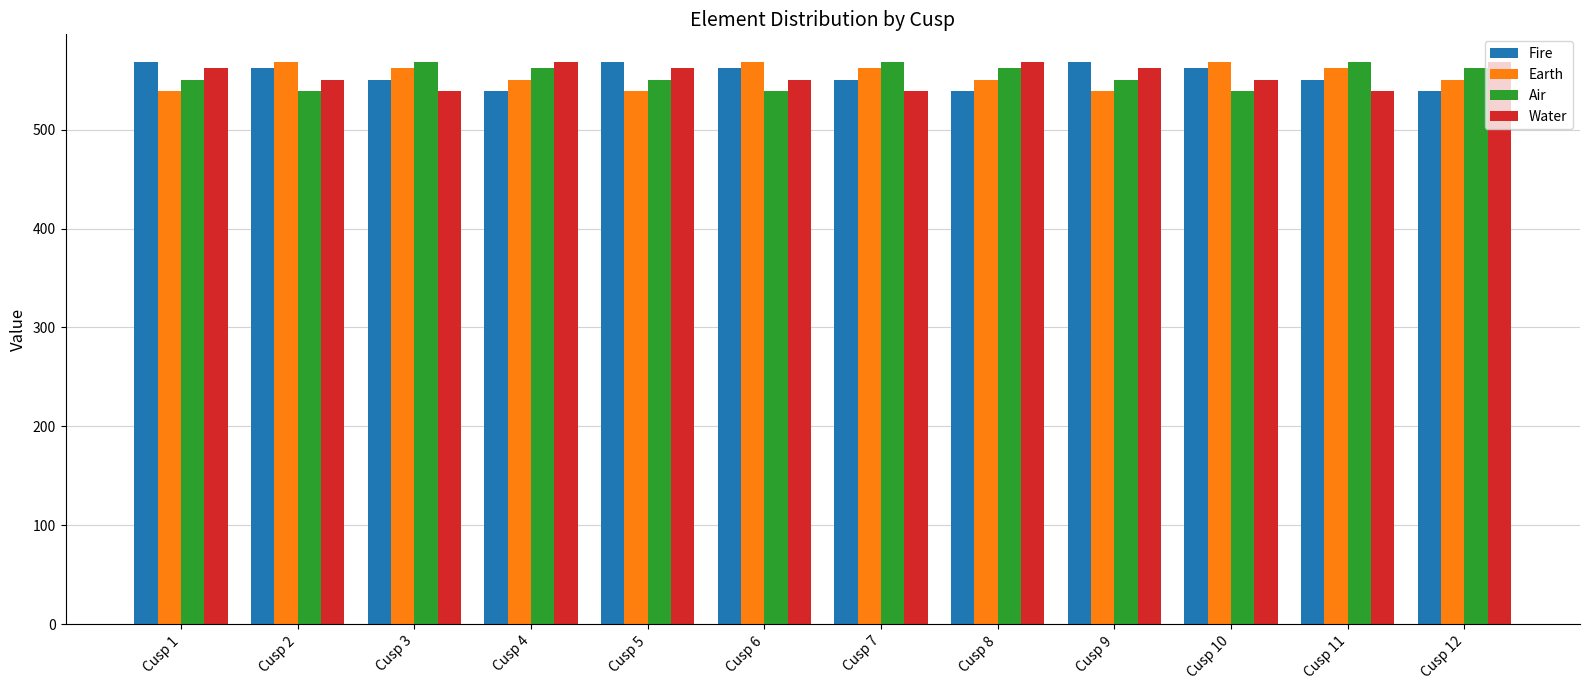

Rank the series at Cusp 4 from highest to lowest value.

Water, Air, Earth, Fire